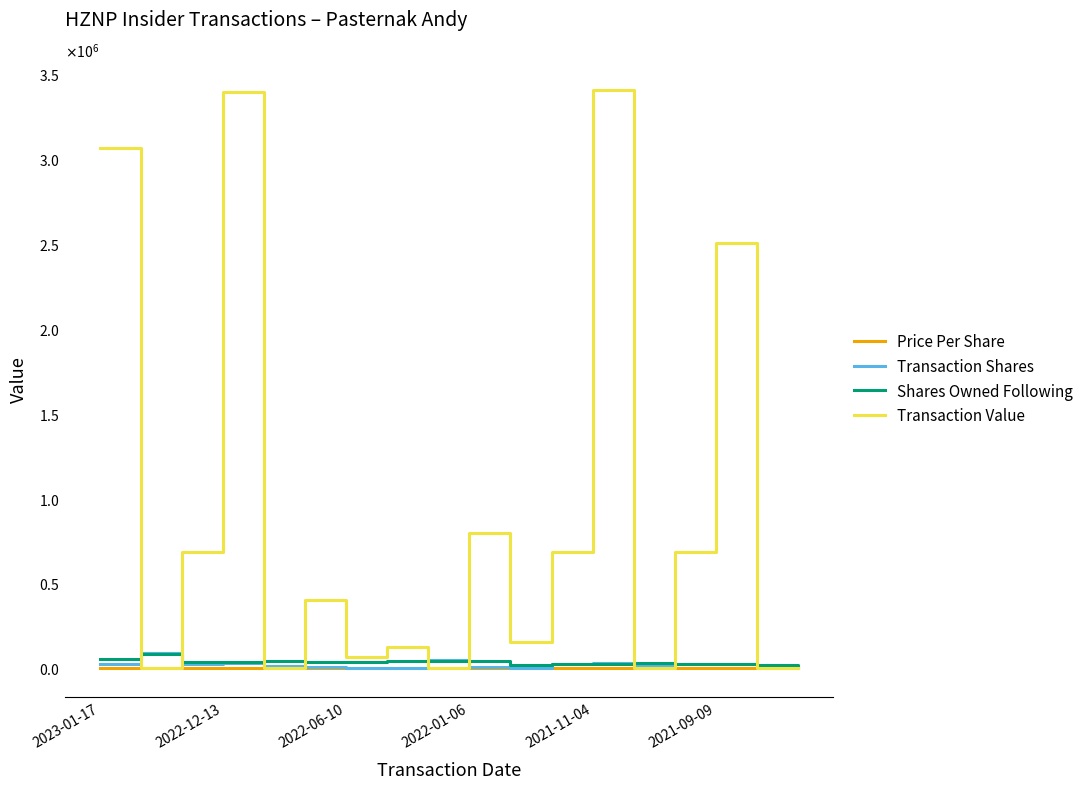

Is this an area chart (filled region under the line)?

No